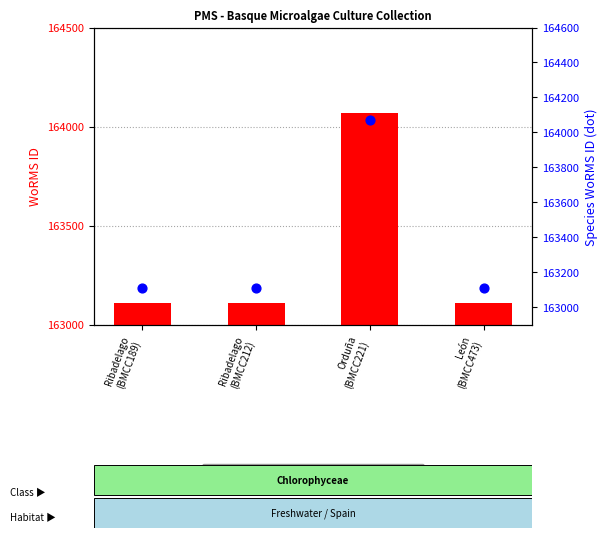

Is the value of WoRMS ID at Ribadelago
(BMCC212) greater than the value of Species count within site at Ribadelago
(BMCC189)?

No